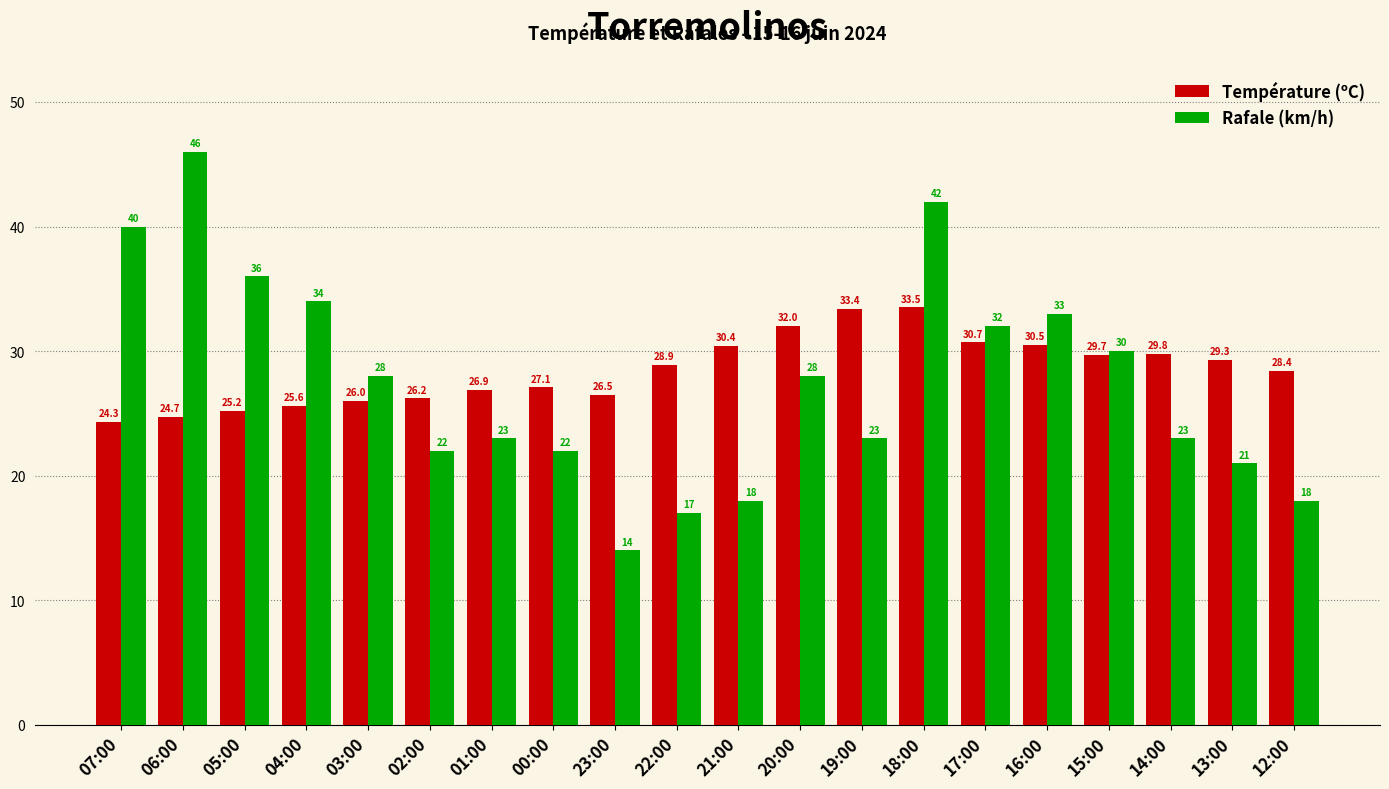

The value of Température (ºC) at 00:00 is 41.0. True or false?

False